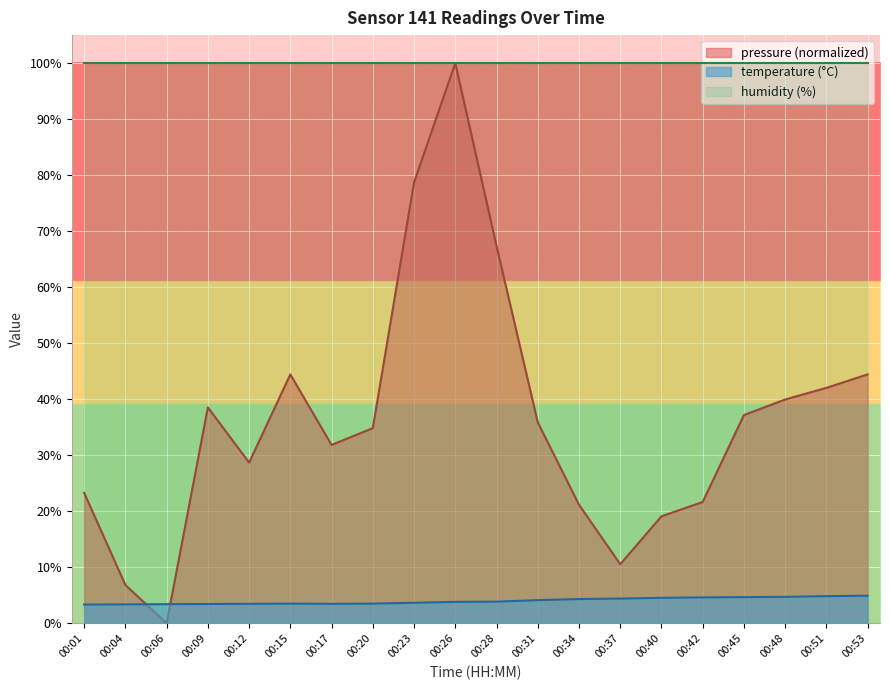

Where does the pressure series first go above 35?

00:09